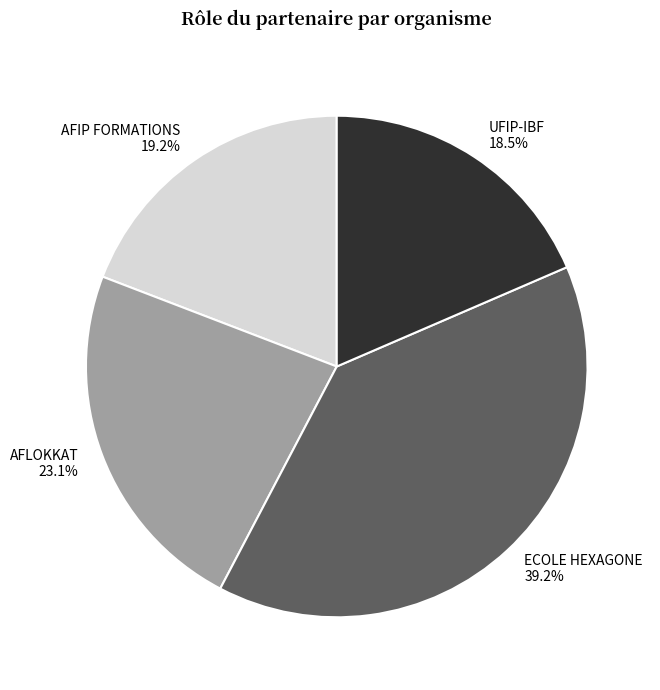

Do ECOLE HEXAGONE and UFIP-IBF together represent more than half of the pie?

Yes